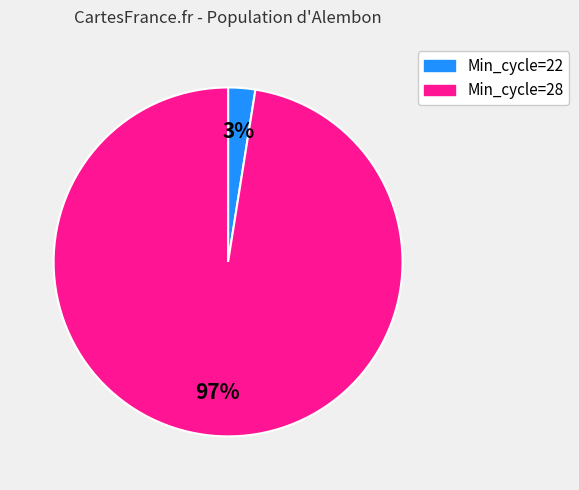

Count the number of slices in the pie.

2